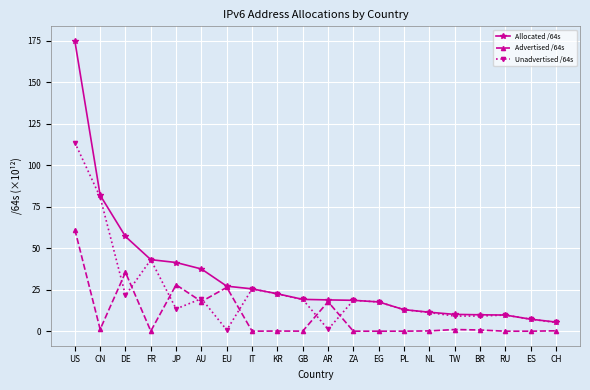

At which category does Advertised /64s reach its first local peak?

DE